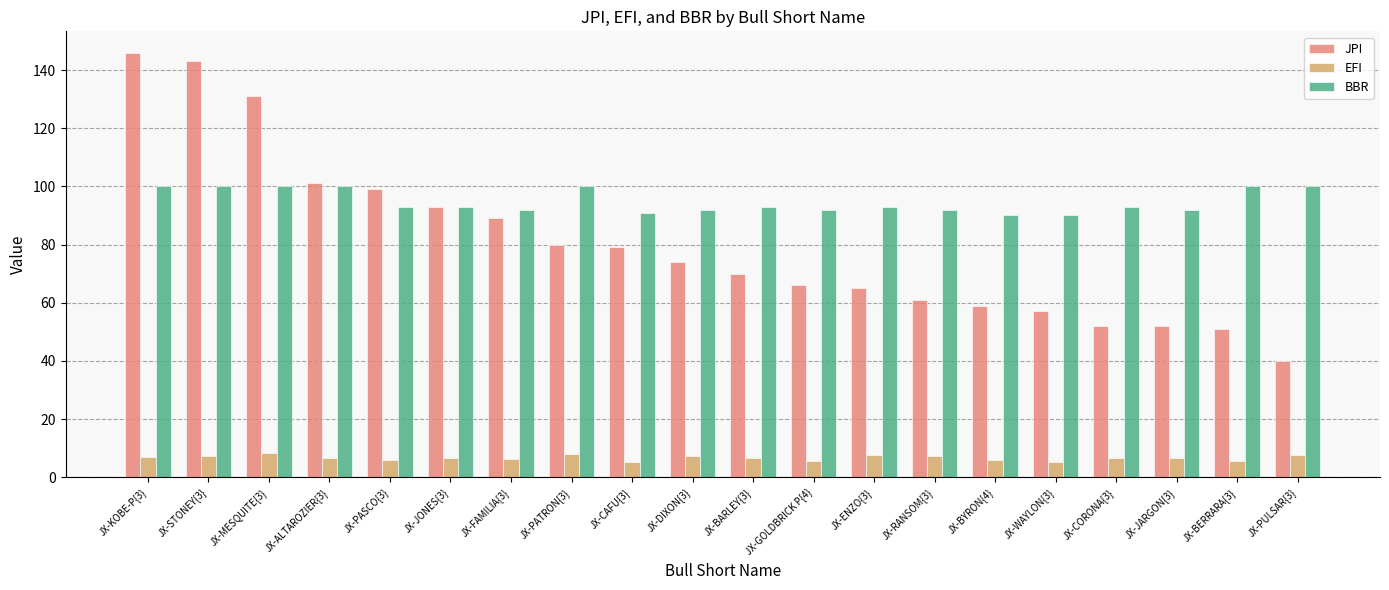

The JPI series shows 104.4 at JX-GOLDBRICK P{4}. True or false?

False